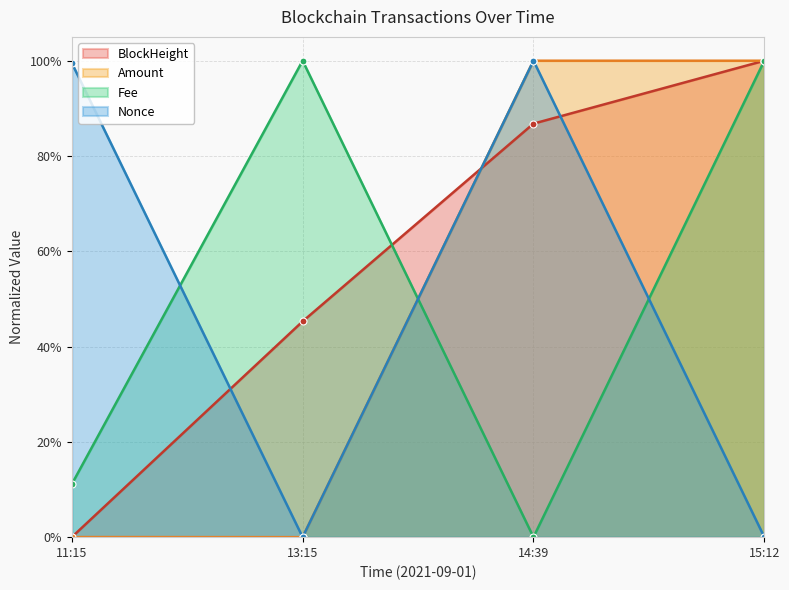

What are all the series names shown in the legend?

BlockHeight, Amount, Fee, Nonce